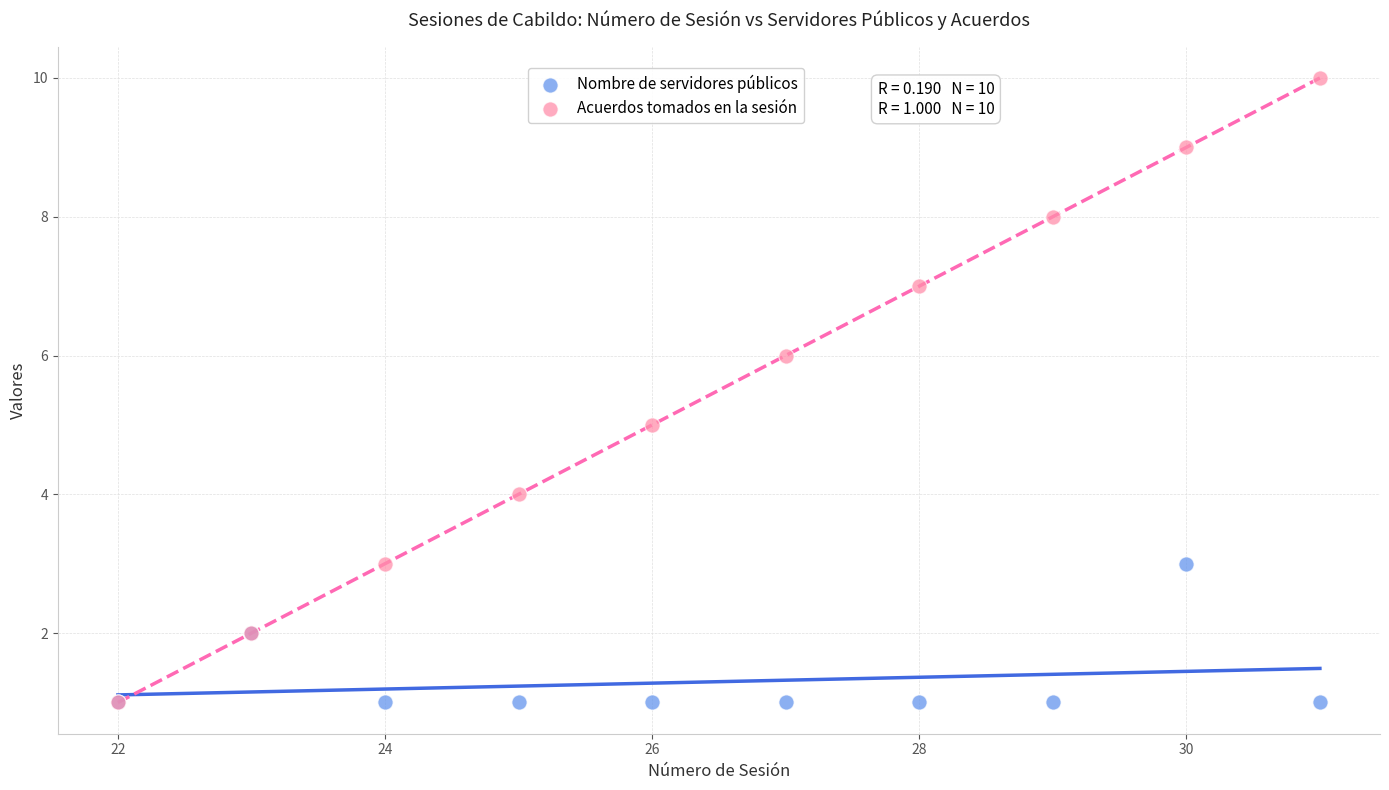

What are all the series names shown in the legend?

Nombre de servidores públicos, Acuerdos tomados en la sesión